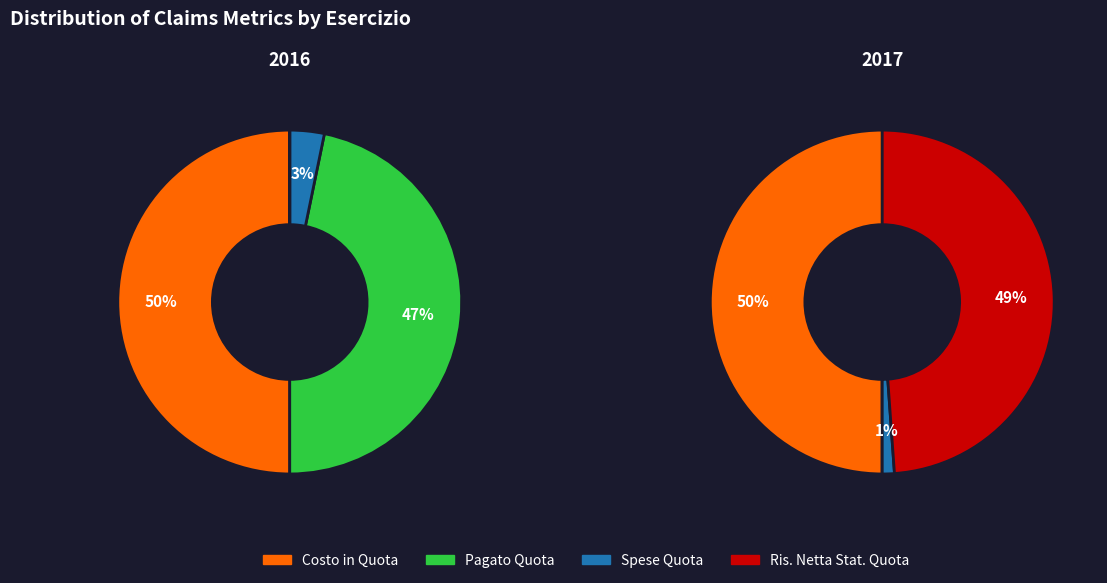

What percentage is NOT represented by 2?

96.8%